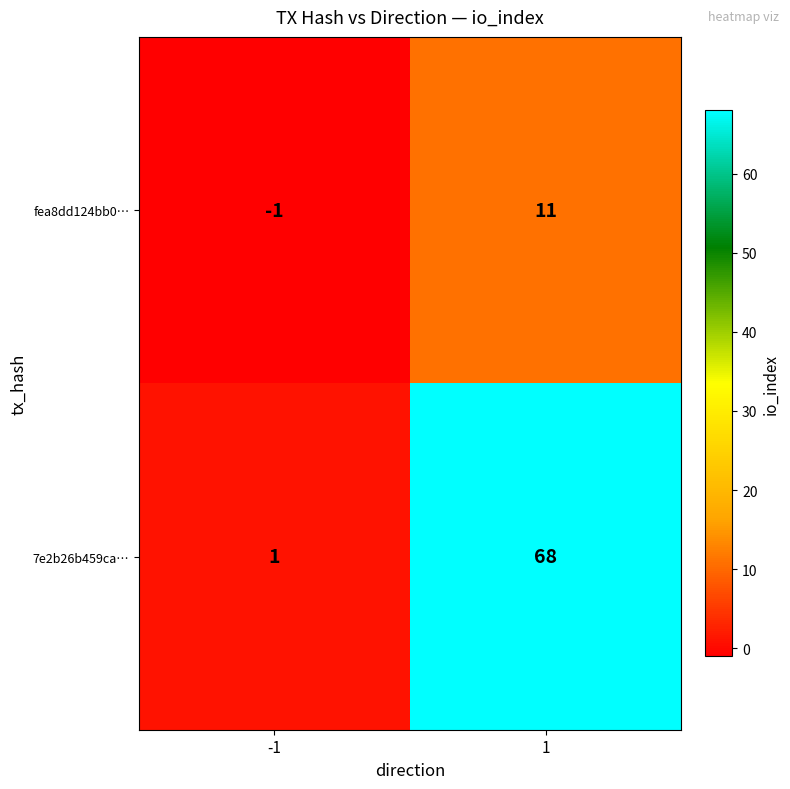

What is the difference between the highest and lowest values at 1?

57